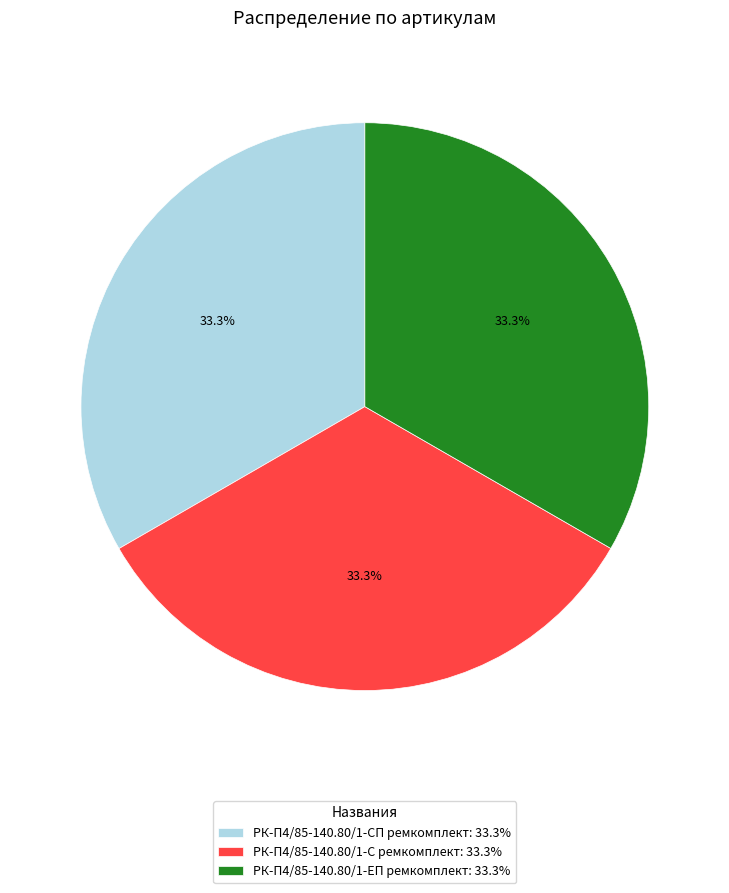

Approximately how many times larger is the value at РК-П4/85-140.80/1-ЕП ремкомплект compared to РК-П4/85-140.80/1-С ремкомплект?

1.0